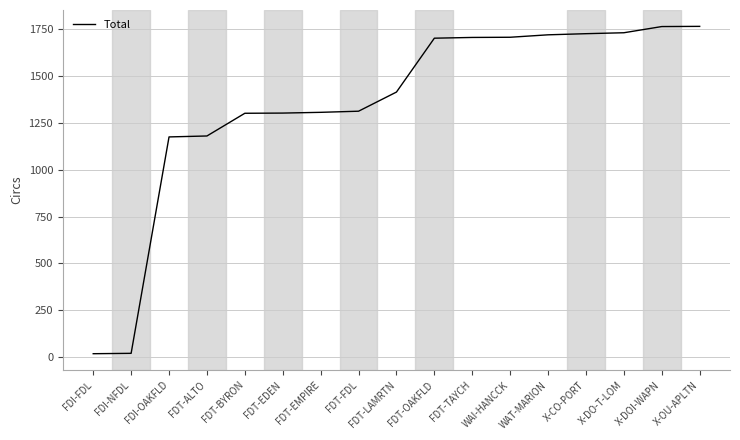

What is the greatest value displayed?

1763